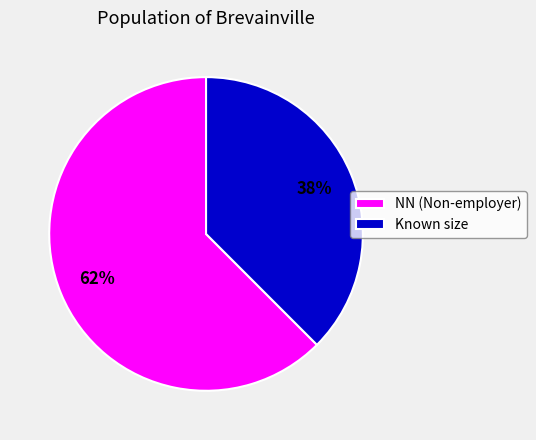

To the nearest percent, what is the average slice percentage?

50%